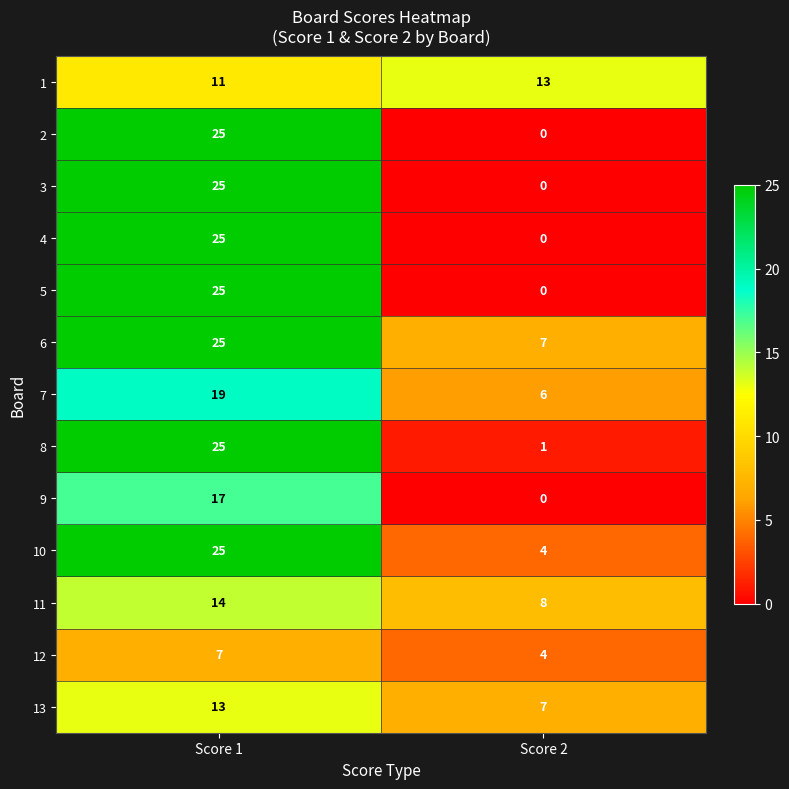

What is the difference between the maximum and minimum values in the 4 series?

25